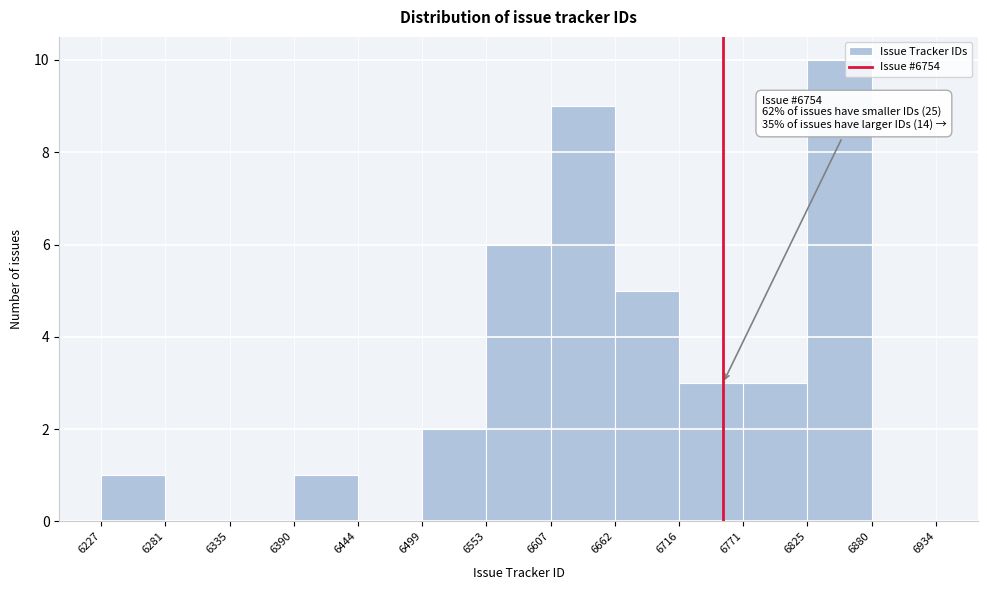

Over which range of the x-axis is the bar tallest?

6825 to 6880